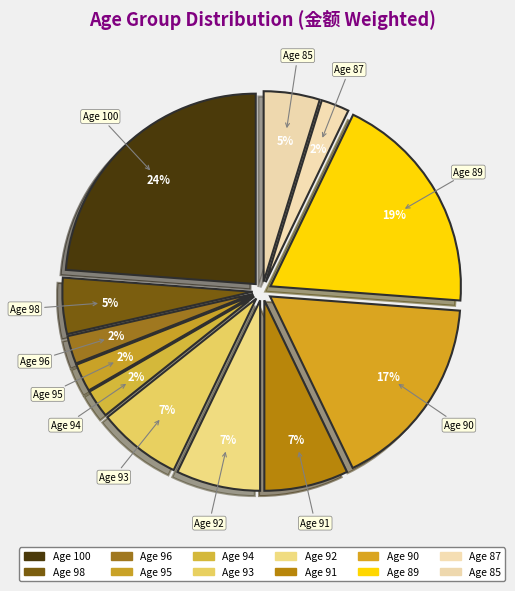

Which slice is the largest?

100